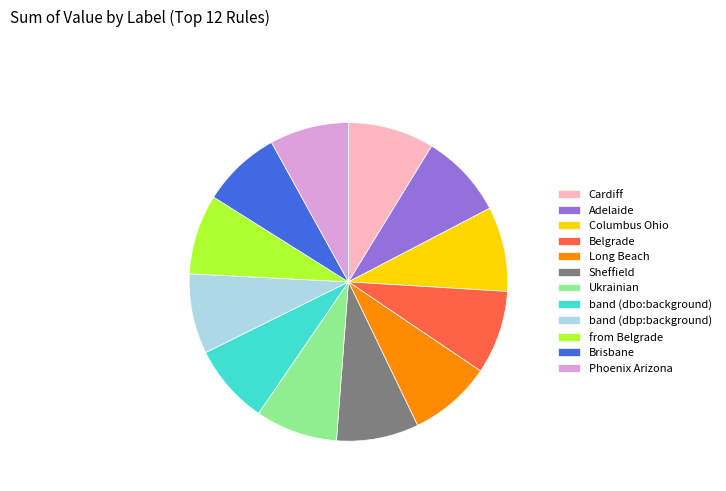

Is Long Beach the majority of the pie?

No